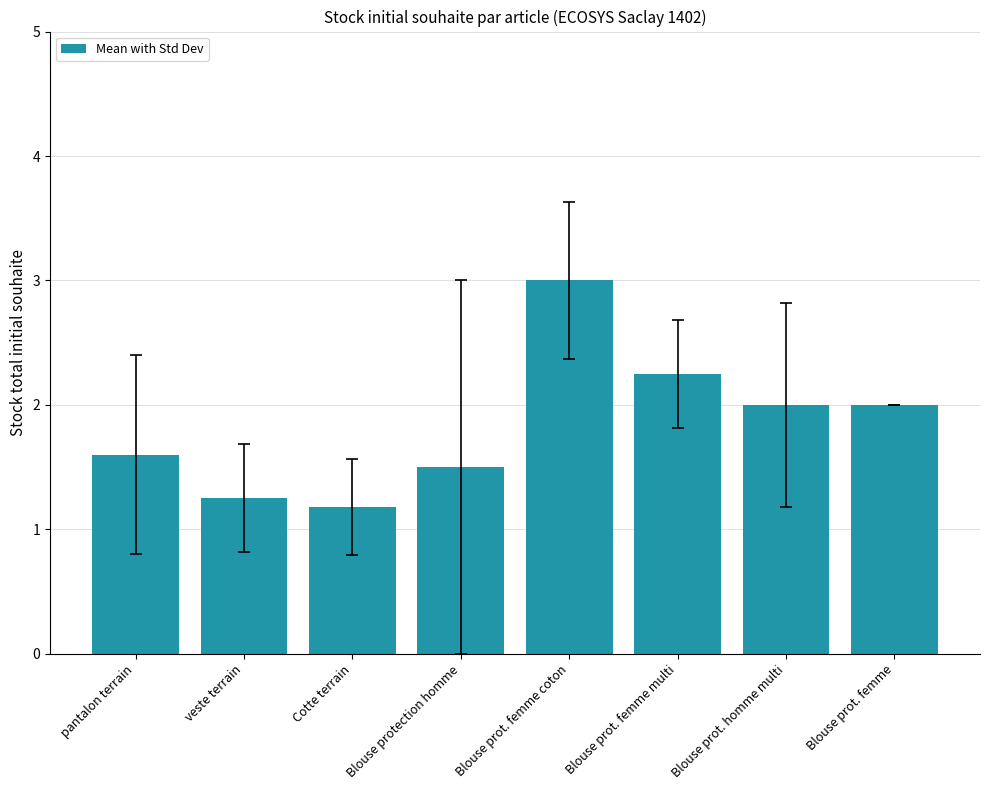

What is the label of the 4th bar from the left?

Blouse protection homme